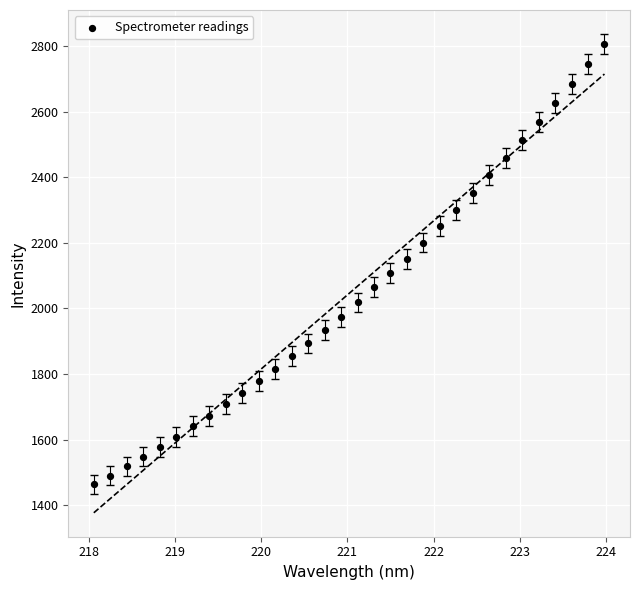

What is the range of Y values (max minus min)?

1343.7